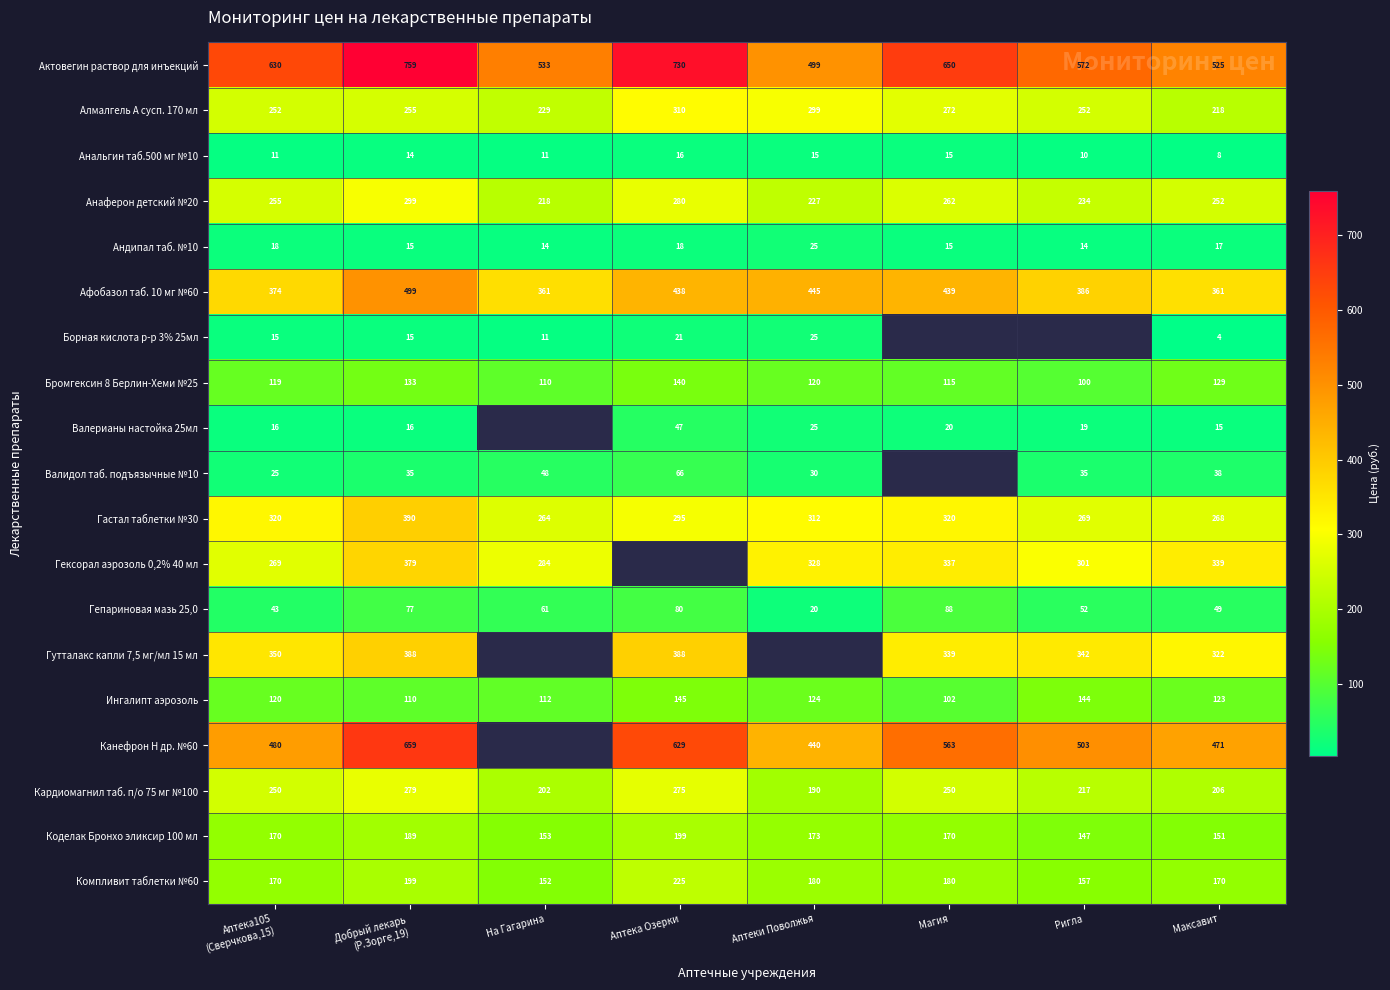

The Ингалипт аэрозоль series shows 145 at Аптека Озерки. True or false?

True